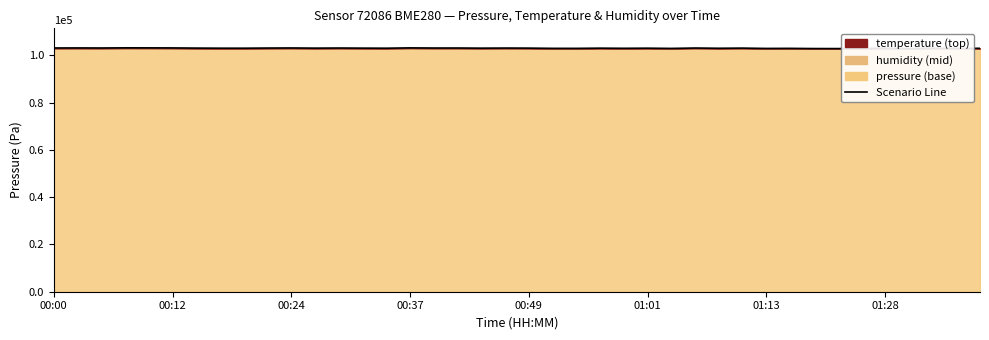

Which has a higher value, 20 or 12?

12